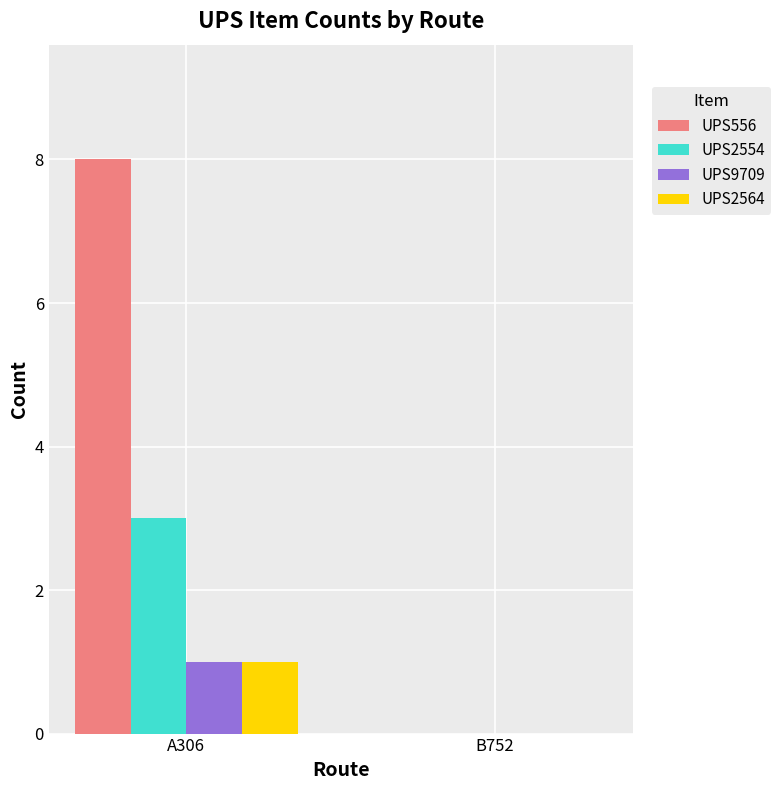

What is the sum of all UPS556 values?

8